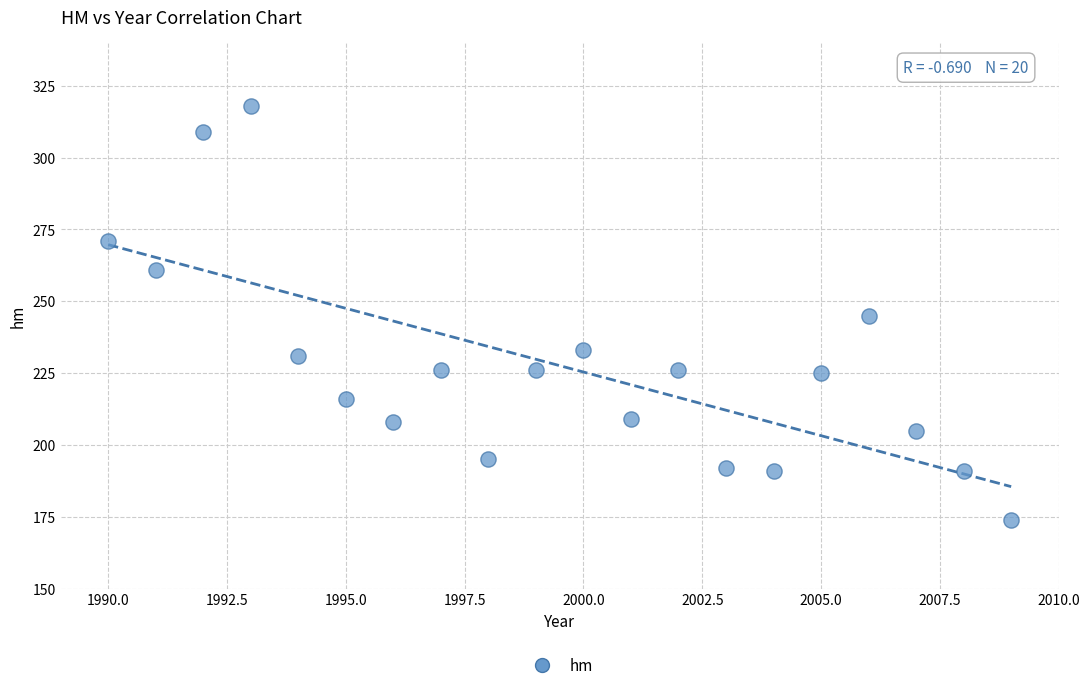

What is the range of Y values (max minus min)?

144